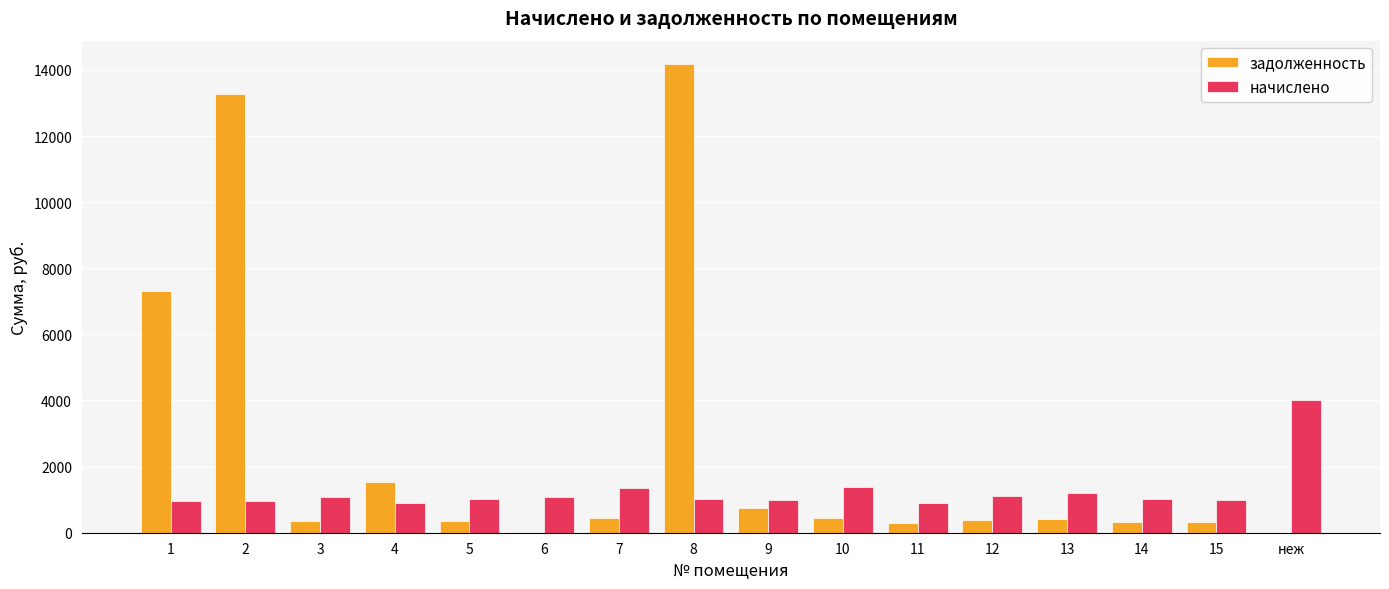

What is the sum of the задолженность values at неж and 10?

457.2